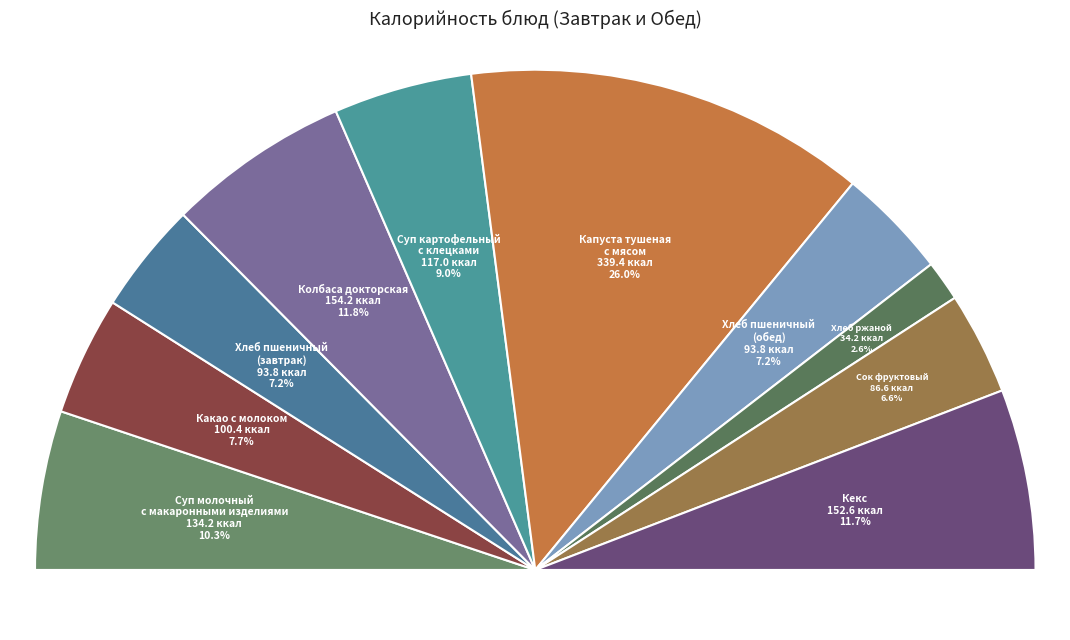

Do Хлеб пшеничный (завтрак) and Кекс together represent more than half of the pie?

No